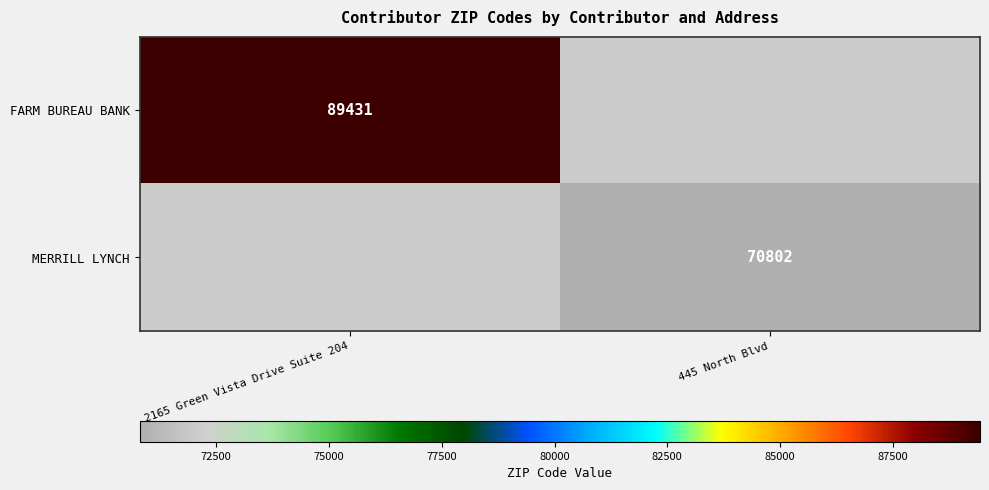

Is the value of FARM BUREAU BANK at 2165 Green Vista Drive Suite 204 greater than the value of MERRILL LYNCH at 445 North Blvd?

Yes